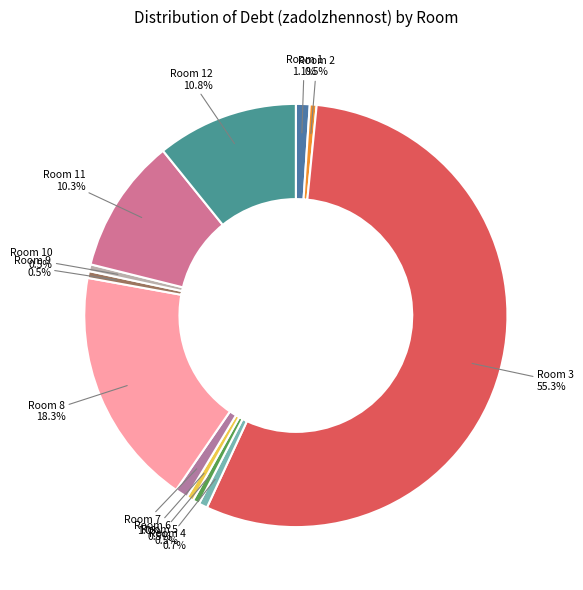

Rank the categories by value from lowest to highest.

6, 2, 9, 10, 5, 4, 7, 1, 11, 12, 8, 3